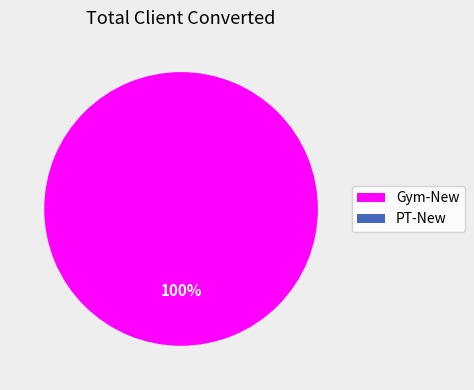

What percentage do Gym-New and PT-New together represent?

100.0%